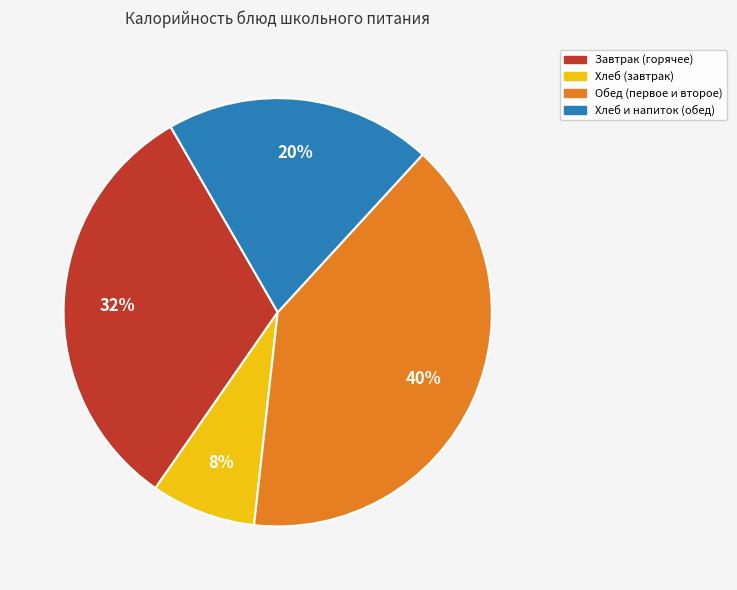

To the nearest percent, what is the average slice percentage?

25%